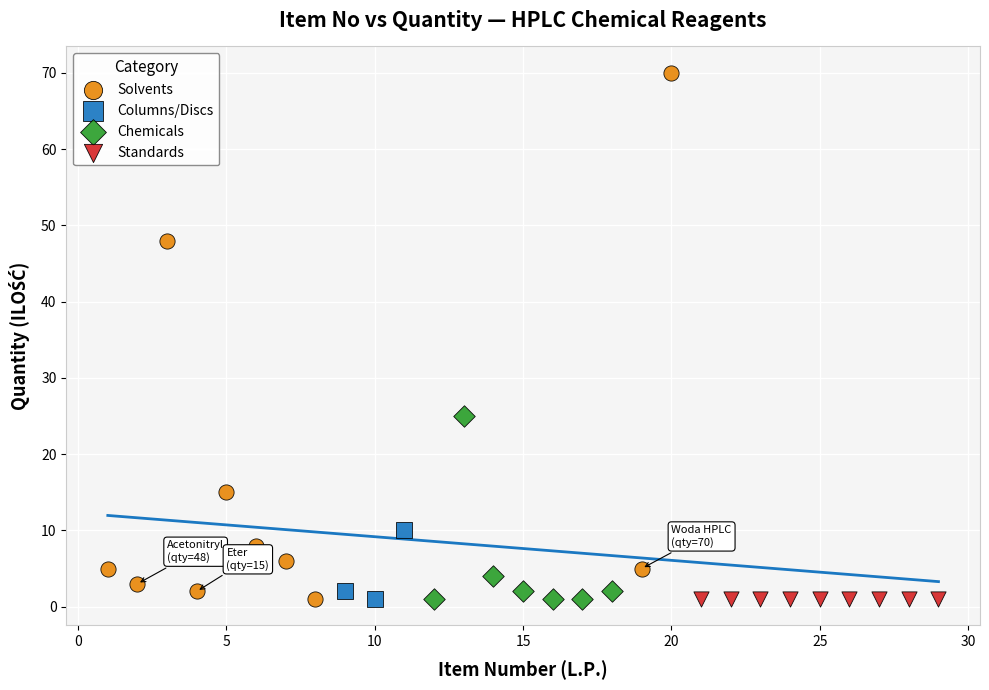

Which series reaches the maximum Y coordinate?

Solvents